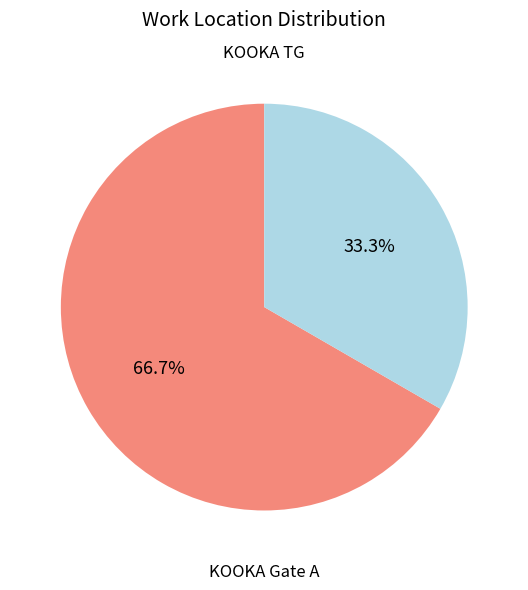

Count the number of slices in the pie.

2